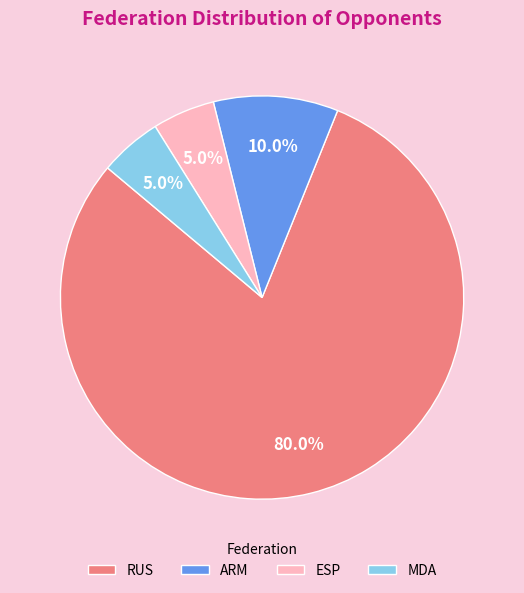

Is there a majority slice in this chart?

Yes